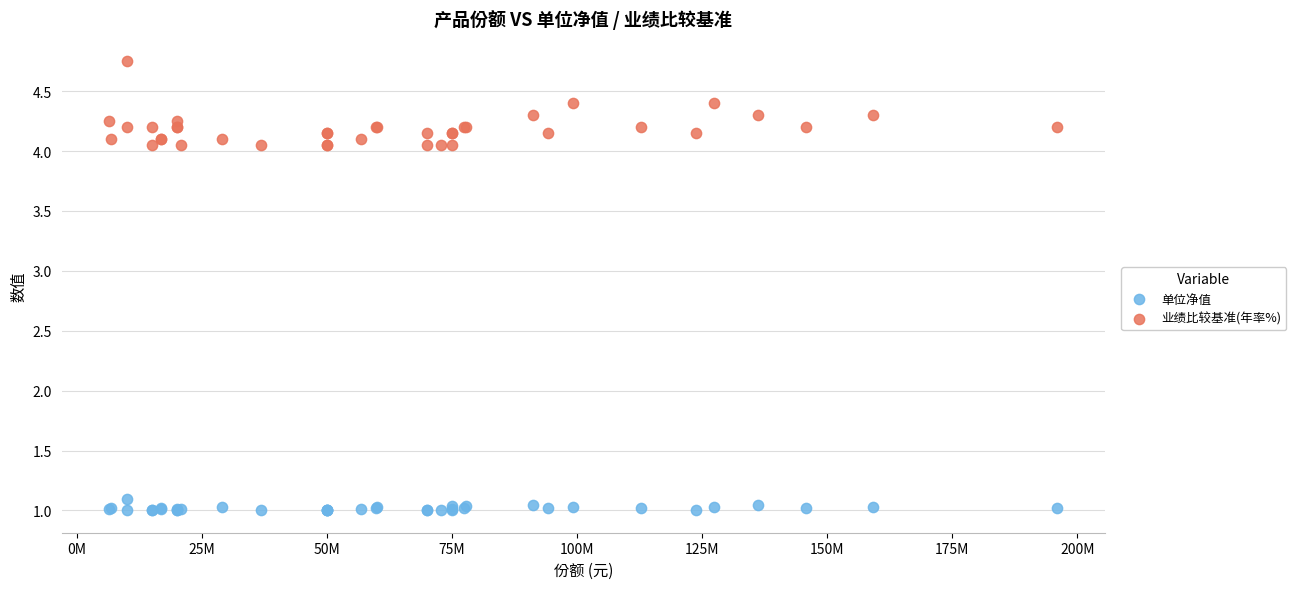

Which series contains the lowest Y value?

单位净值